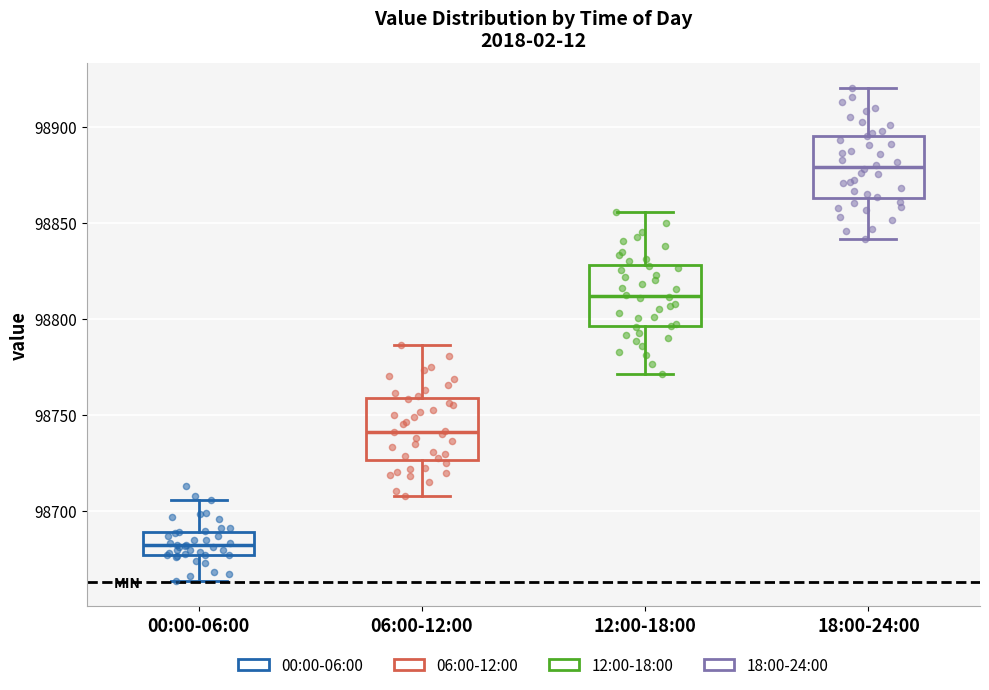

Where does the median line of the box for 06:00-12:00 sit on the y-axis? The values are not printed on the chart, so give them approximately, as read against the axis.

98740